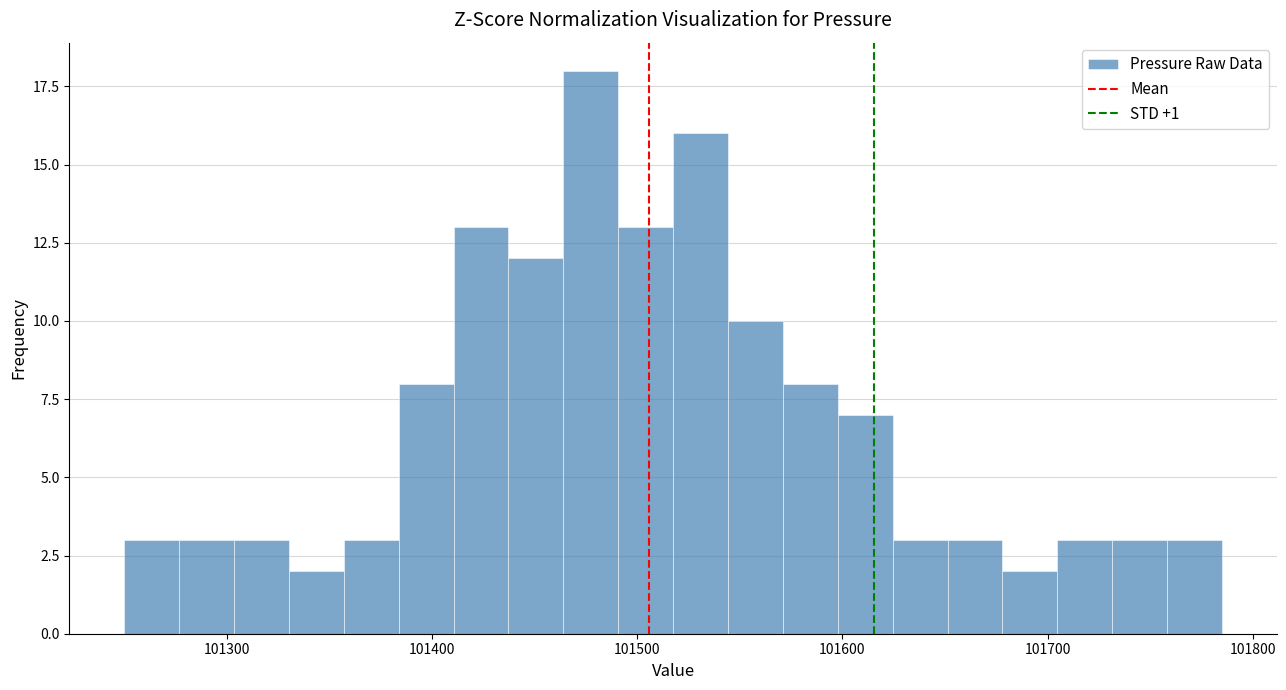

Around what value on the x-axis is the tallest bar? Give the approximate position of its centre, as read against the axis.

101480